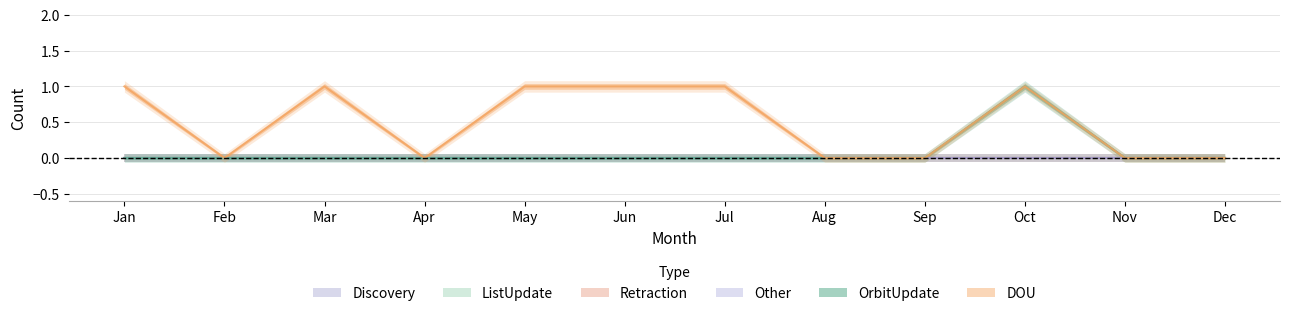

Is this an area chart (filled region under the line)?

No